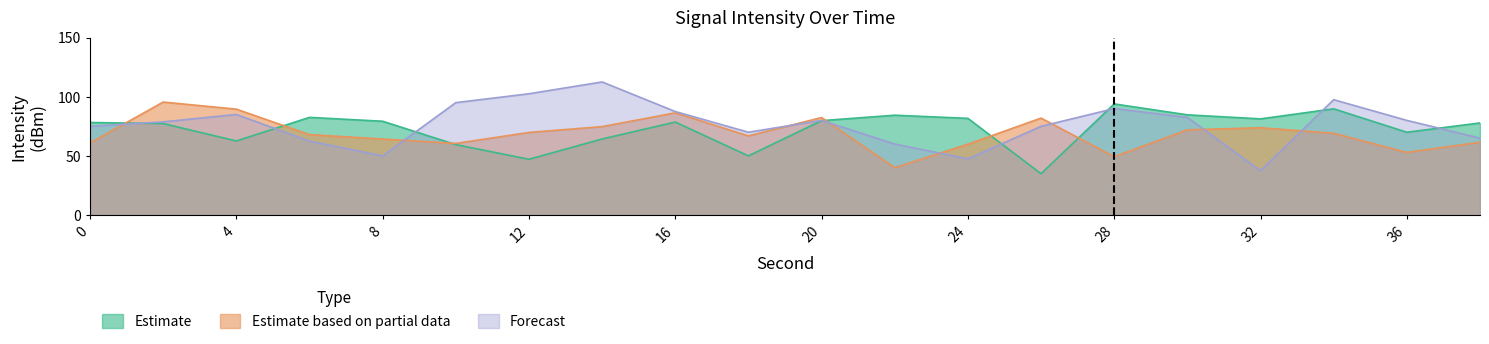

What is the minimum value shown in the chart?

35.0